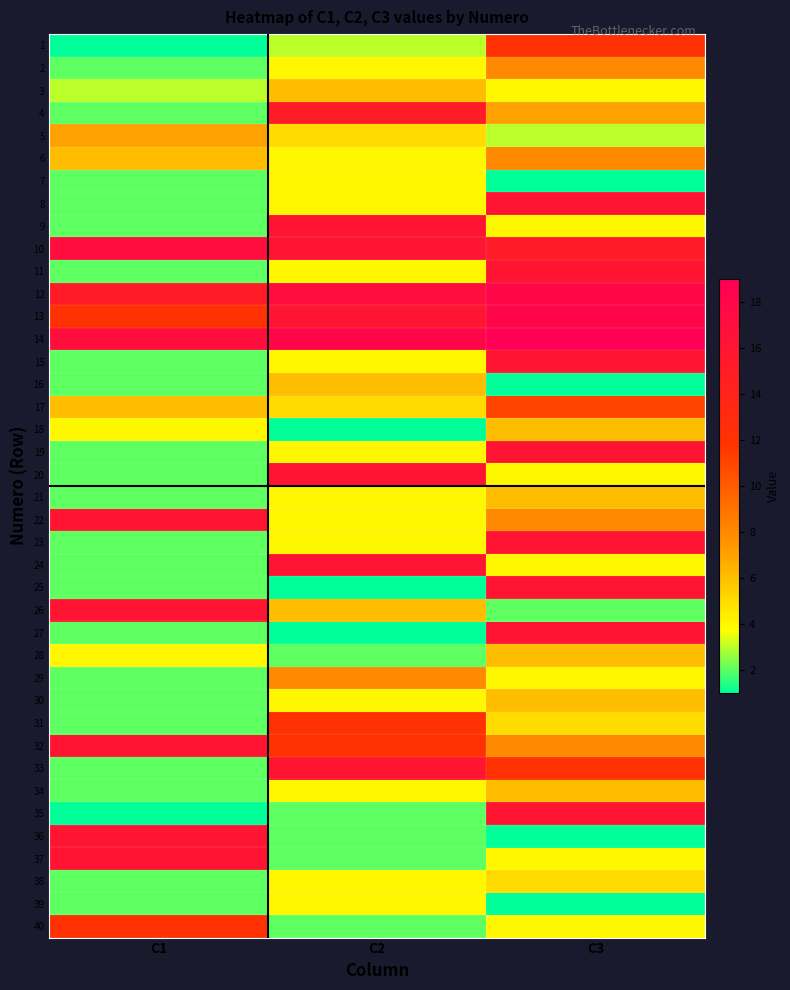

Reading left to right, what are all the values shown in this chart?

1: C1=1	C2=3	C3=12
2: C1=2	C2=4	C3=8
3: C1=3	C2=6	C3=4
4: C1=2	C2=15	C3=7
5: C1=7	C2=5	C3=3
6: C1=6	C2=4	C3=8
7: C1=2	C2=4	C3=1
8: C1=2	C2=4	C3=16
9: C1=2	C2=16	C3=4
10: C1=17	C2=16	C3=15
11: C1=2	C2=4	C3=16
12: C1=15	C2=17	C3=18
13: C1=12	C2=16	C3=18
14: C1=17	C2=18	C3=19
15: C1=2	C2=4	C3=16
16: C1=2	C2=6	C3=1
17: C1=6	C2=5	C3=11
18: C1=4	C2=1	C3=6
19: C1=2	C2=4	C3=16
20: C1=2	C2=16	C3=4
21: C1=2	C2=4	C3=6
22: C1=16	C2=4	C3=8
23: C1=2	C2=4	C3=16
24: C1=2	C2=16	C3=4
25: C1=2	C2=1	C3=16
26: C1=16	C2=6	C3=2
27: C1=2	C2=1	C3=16
28: C1=4	C2=2	C3=6
29: C1=2	C2=8	C3=4
30: C1=2	C2=4	C3=6
31: C1=2	C2=12	C3=5
32: C1=16	C2=12	C3=8
33: C1=2	C2=16	C3=12
34: C1=2	C2=4	C3=6
35: C1=1	C2=2	C3=16
36: C1=16	C2=2	C3=1
37: C1=16	C2=2	C3=4
38: C1=2	C2=4	C3=5
39: C1=2	C2=4	C3=1
40: C1=12	C2=2	C3=4